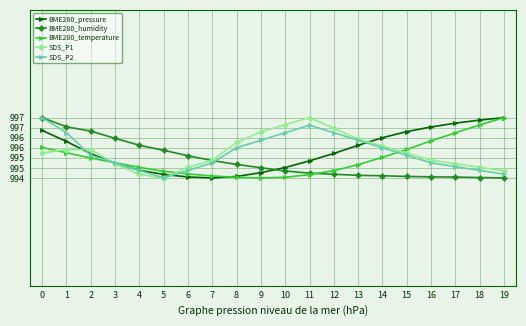

What is the total value across all series at 0?

498287.6